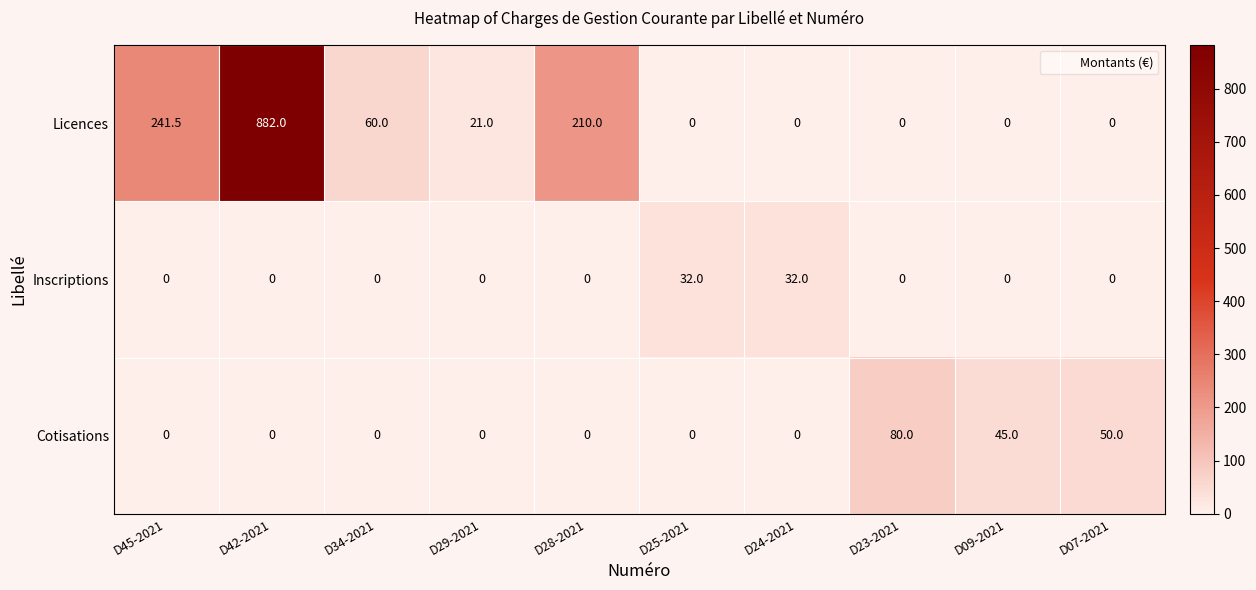

Reading left to right, what are all the values shown in this chart?

Licences: D45-2021=241.5	D42-2021=882.0	D34-2021=60.0	D29-2021=21.0	D28-2021=210.0	D25-2021=0.0	D24-2021=0.0	D23-2021=0.0	D09-2021=0.0	D07-2021=0.0
Inscriptions: D45-2021=0.0	D42-2021=0.0	D34-2021=0.0	D29-2021=0.0	D28-2021=0.0	D25-2021=32.0	D24-2021=32.0	D23-2021=0.0	D09-2021=0.0	D07-2021=0.0
Cotisations: D45-2021=0.0	D42-2021=0.0	D34-2021=0.0	D29-2021=0.0	D28-2021=0.0	D25-2021=0.0	D24-2021=0.0	D23-2021=80.0	D09-2021=45.0	D07-2021=50.0